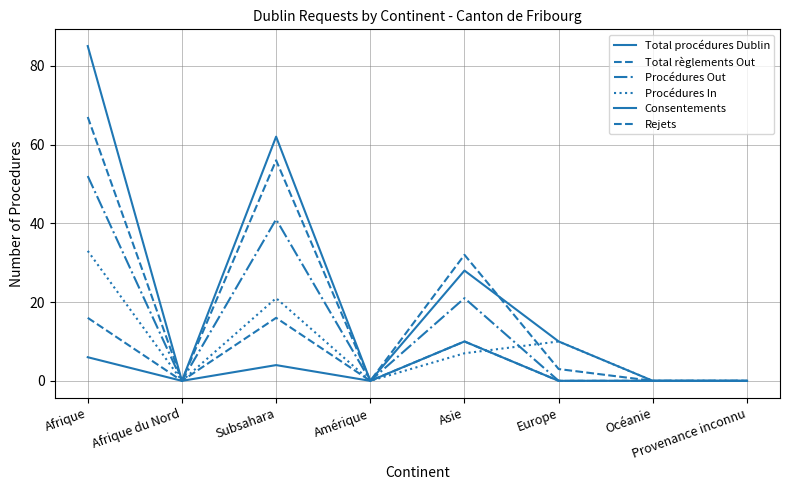

Does the chart display data point markers on the line(s)?

No